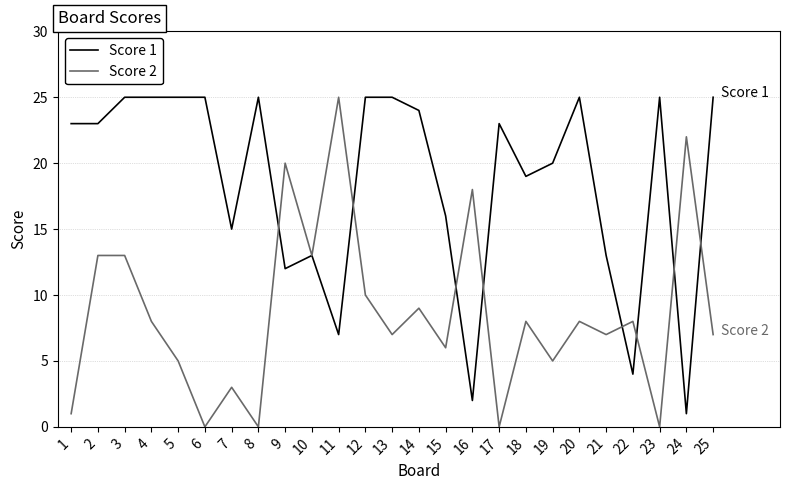

What is the maximum value shown in the chart?

25